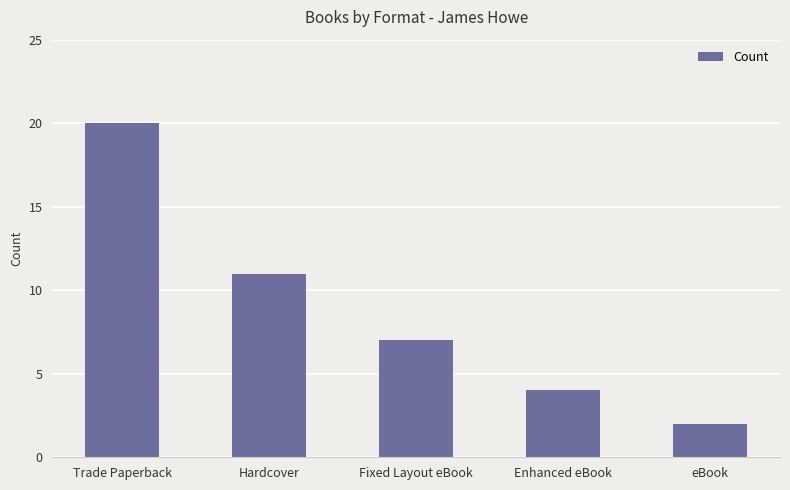

Does the chart contain any negative values?

No